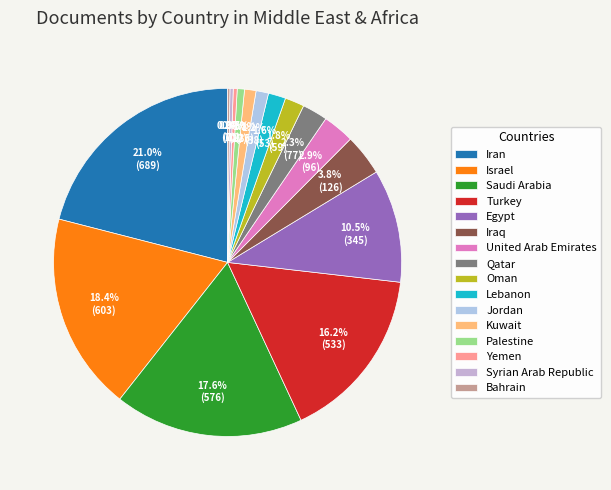

Approximately how many times larger is the value at Saudi Arabia compared to Qatar?

7.5